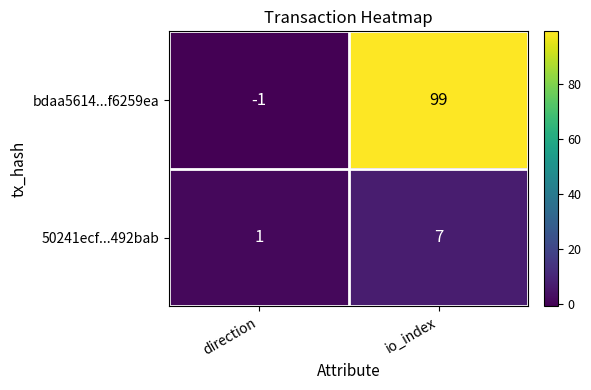

Where is bdaa5614...f6259ea nearest to the value 49?

direction